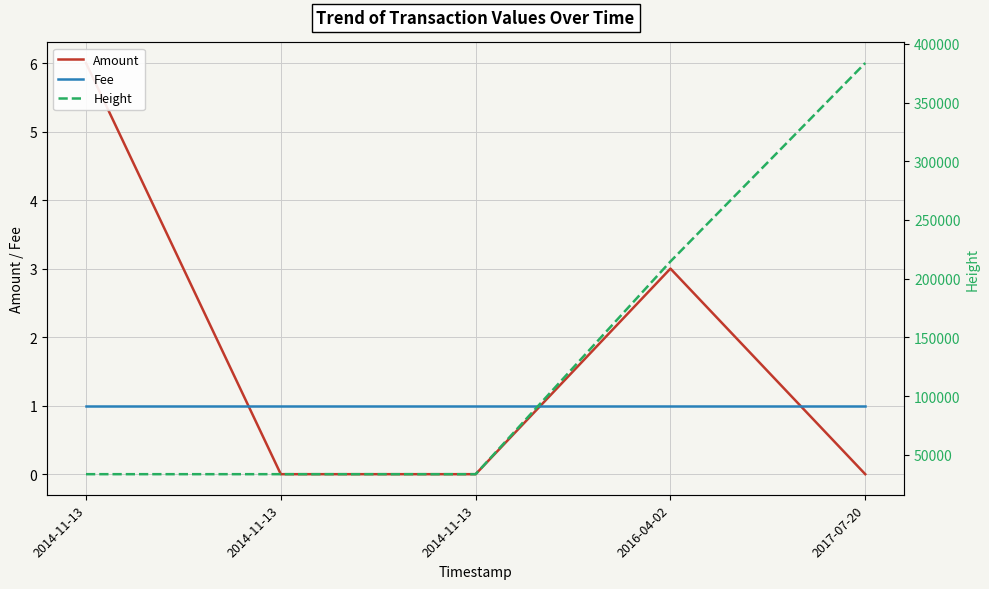

Is the value of Fee at 2014-11-13 greater than the value of Height at 2014-11-13?

No